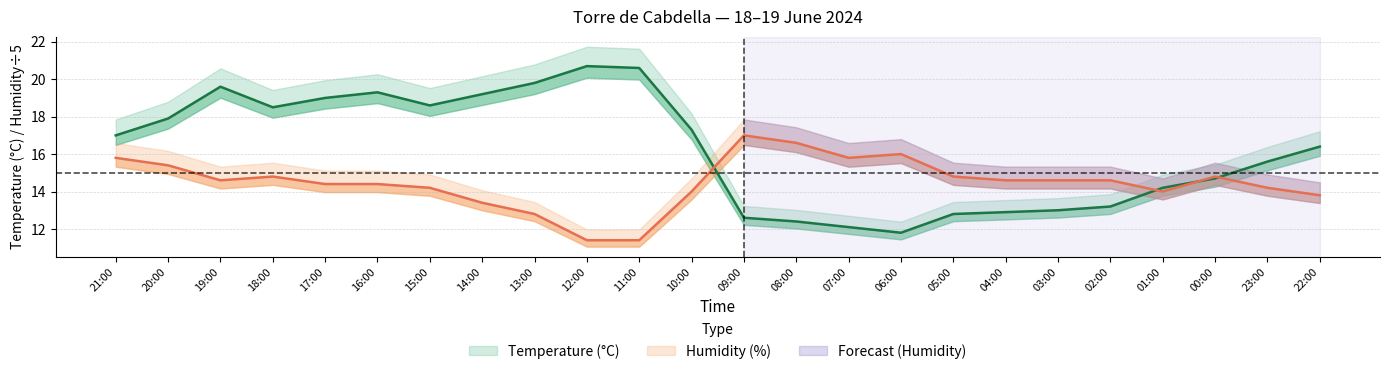

At which label does Humidity (%) first exceed 14?

21:00